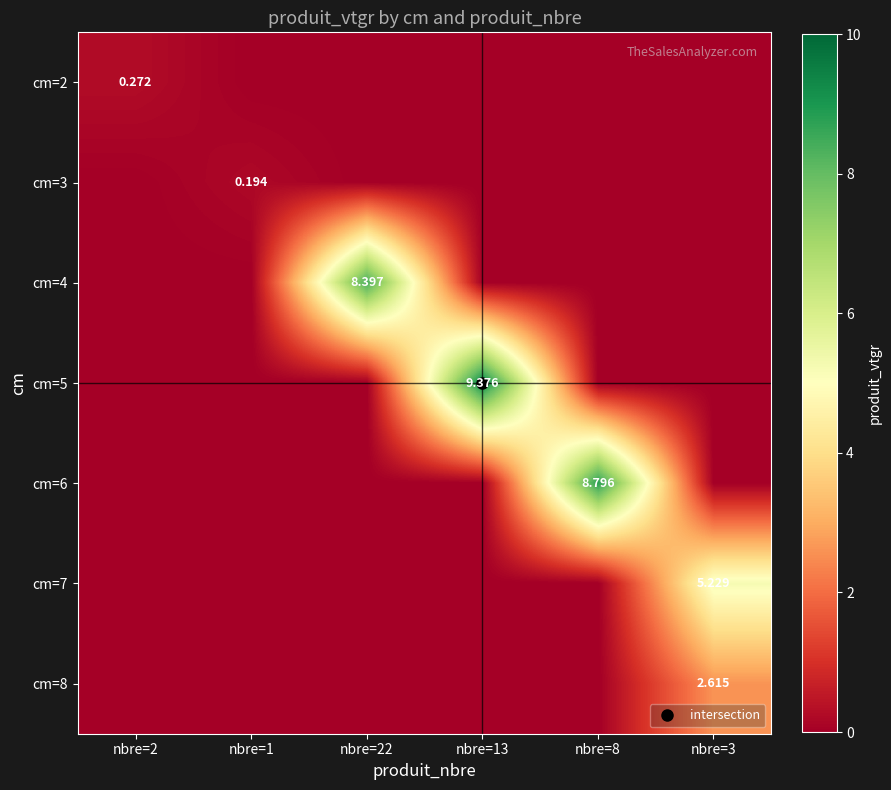

The value of cm=4 at nbre=8 is 0.0. True or false?

True